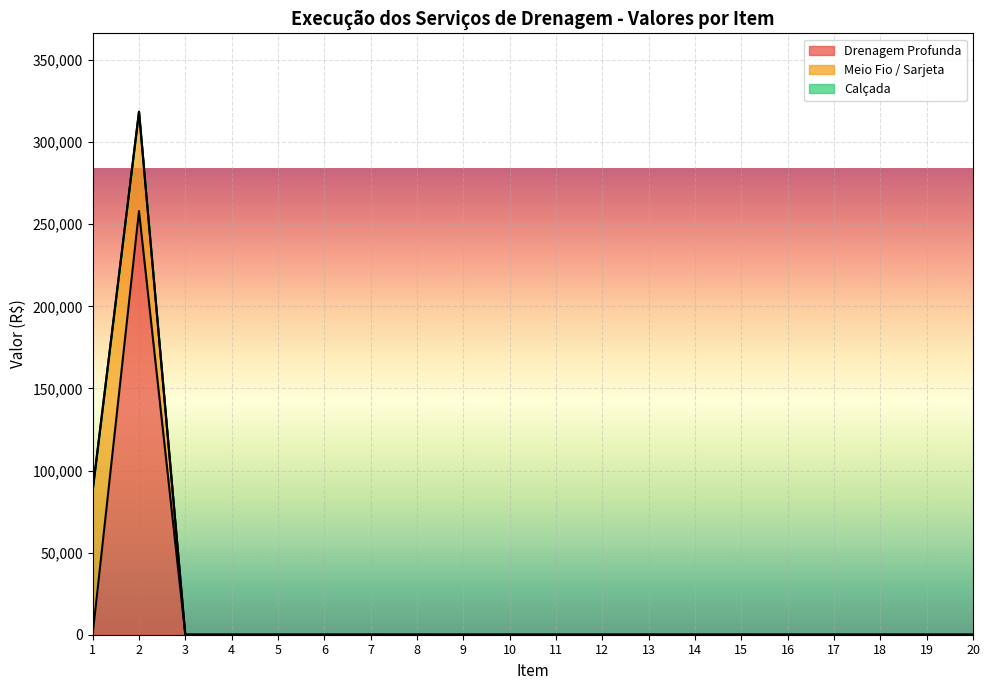

Reading left to right, transcribe all the data shown in this chart.

Drenagem Profunda: 0.0	258005.7	0.0	0.0	0.0	0.0	0.0	0.0	0.0	0.0	0.0	0.0	0.0	0.0	0.0	0.0	0.0	0.0	0.0	0.0
Meio Fio / Sarjeta: 87930.9	60452.5	0.0	0.0	0.0	0.0	0.0	0.0	0.0	0.0	0.0	0.0	0.0	0.0	0.0	0.0	0.0	0.0	0.0	0.0
Calçada: 0.0	0.0	0.0	0.0	0.0	0.0	0.0	0.0	0.0	0.0	0.0	0.0	0.0	0.0	0.0	0.0	0.0	0.0	0.0	0.0